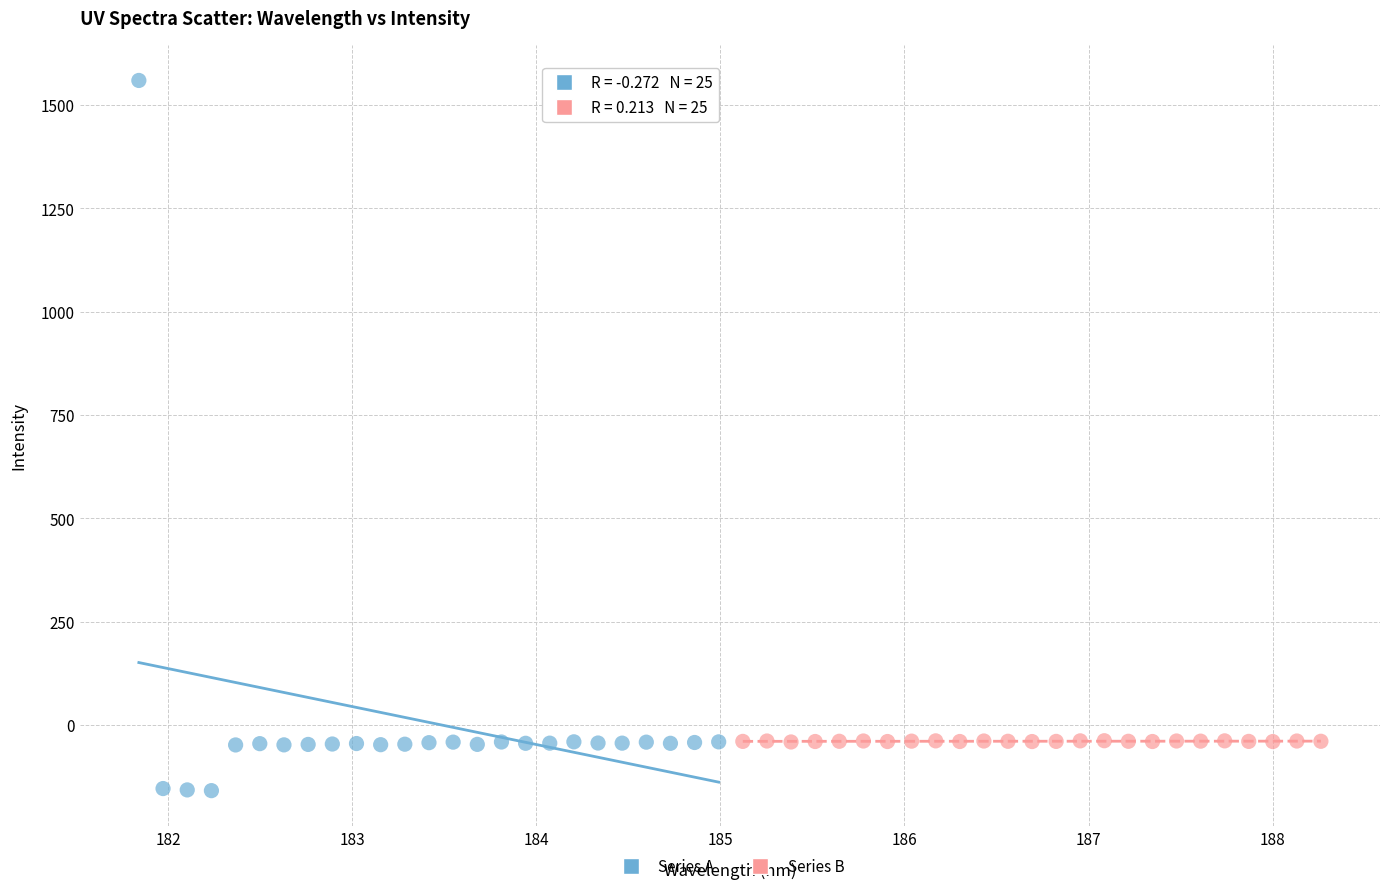

What are all the series names shown in the legend?

Series A, Series B